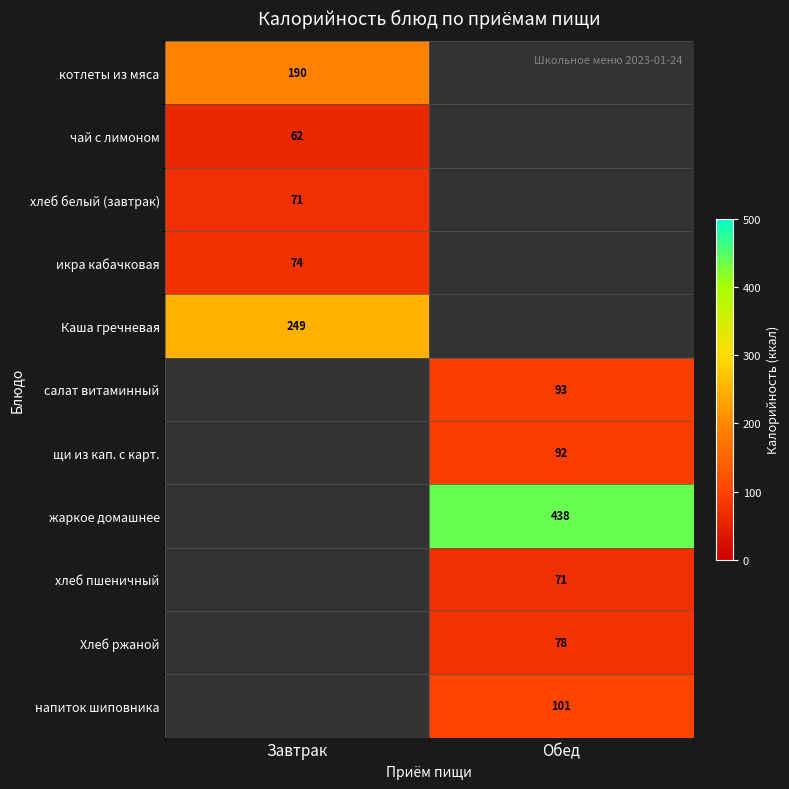

Is it true that Каша гречневая equals 359 at Завтрак?

False